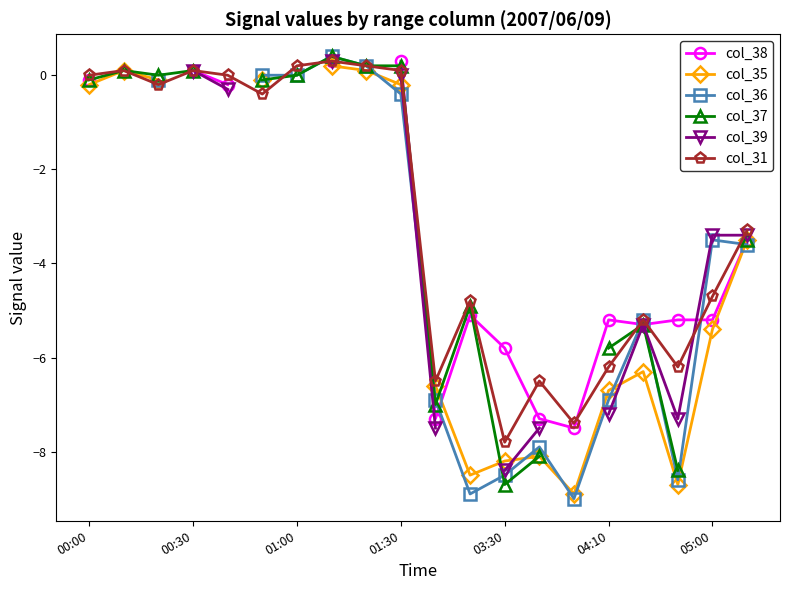

In col_36, how many points are lower than both neighbors (excluding endpoints)?

3